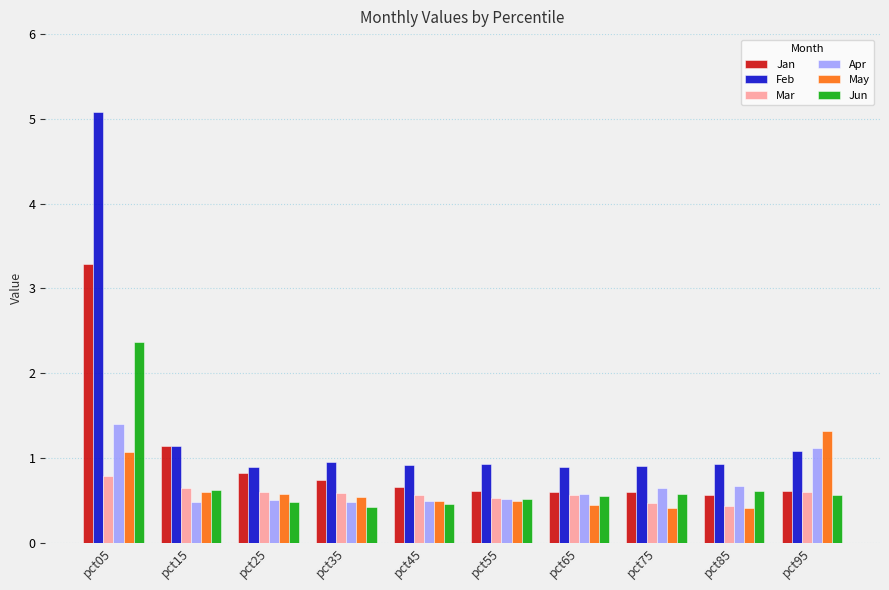

How many bars are there in total?

60